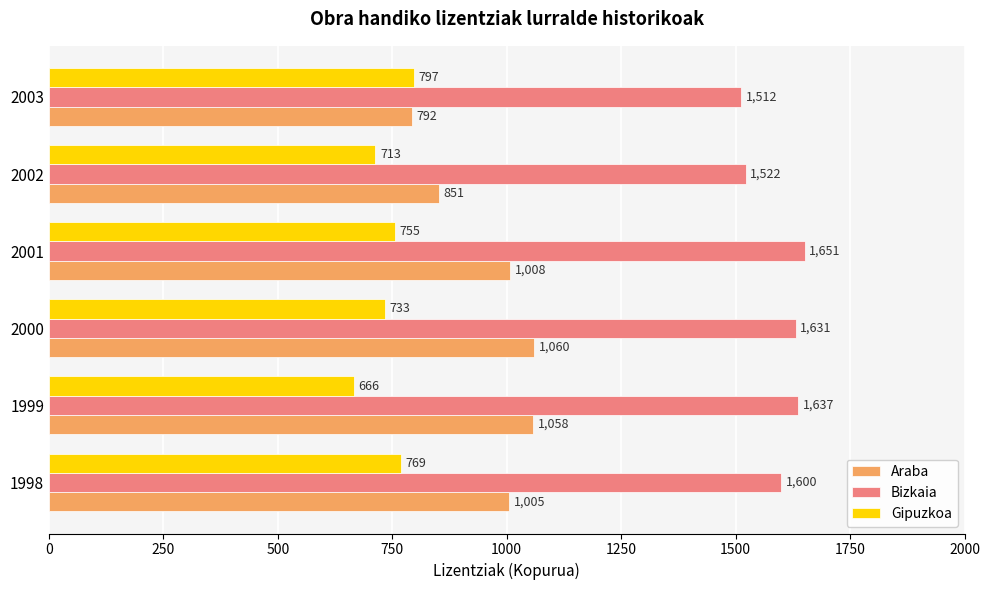

List the series in order of their peak value, lowest first.

Gipuzkoa, Araba, Bizkaia